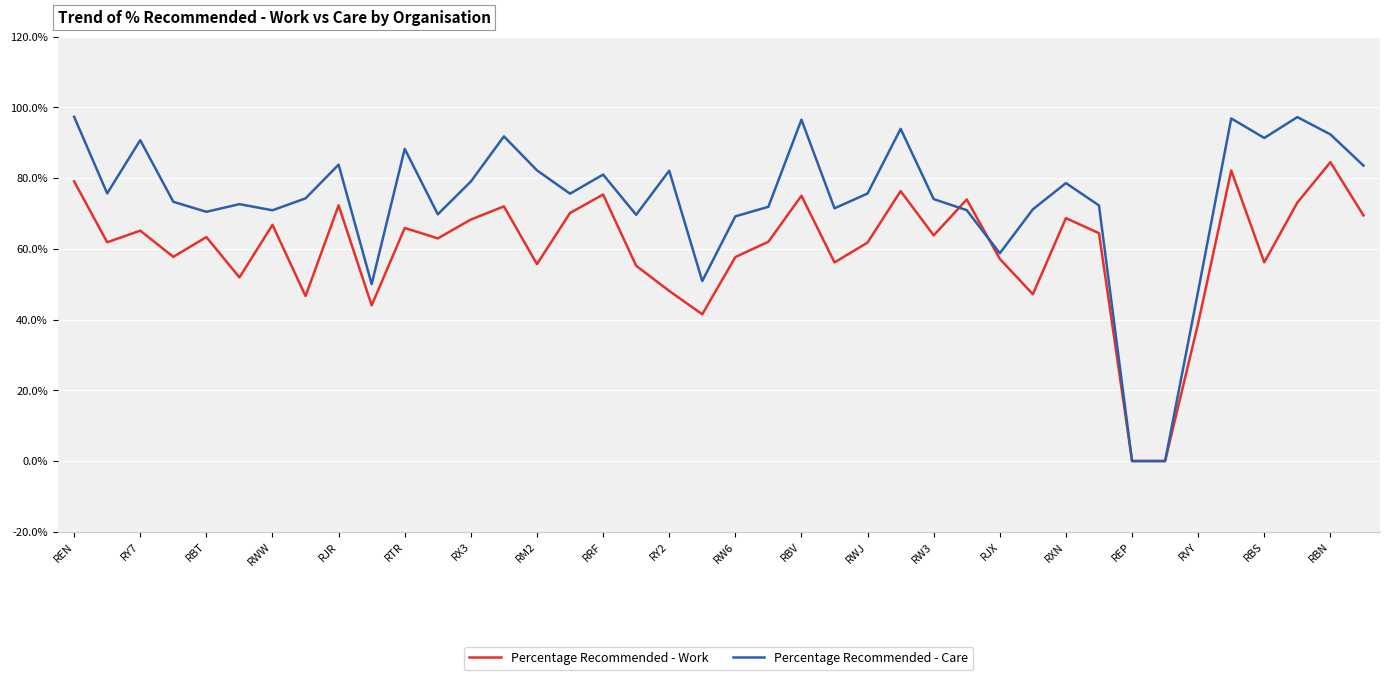

Is this an area chart (filled region under the line)?

No